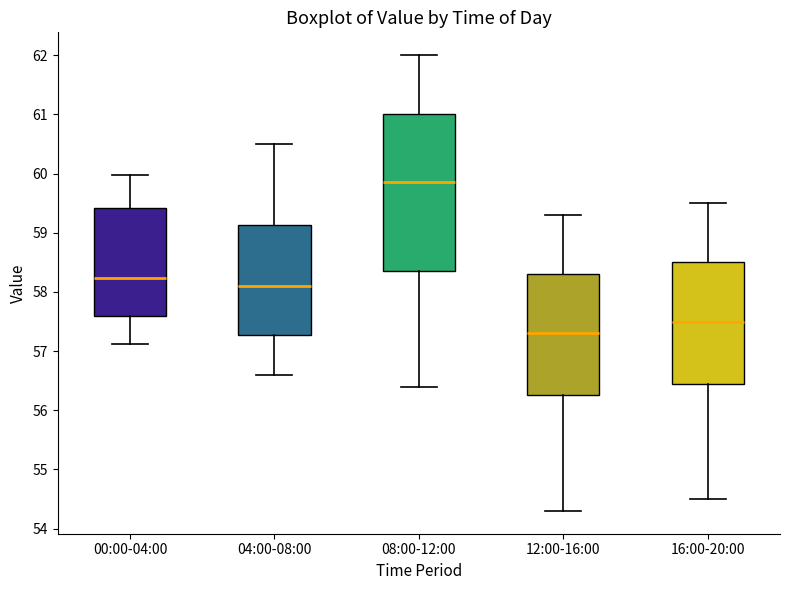

Reading left to right, transcribe this box plot: for each box, give where its median line is, the range the box spans, and where its two whiskers end, as read against the y-axis. The values are not printed on the chart, so give them approximately, as read against the axis.

00:00-04:00: median 58.2, box 57.6 to 59.4, whiskers 57.1 to 60.0
04:00-08:00: median 58.1, box 57.3 to 59.1, whiskers 56.6 to 60.5
08:00-12:00: median 59.9, box 58.4 to 61.0, whiskers 56.4 to 62.0
12:00-16:00: median 57.3, box 56.3 to 58.3, whiskers 54.3 to 59.3
16:00-20:00: median 57.5, box 56.5 to 58.5, whiskers 54.5 to 59.5